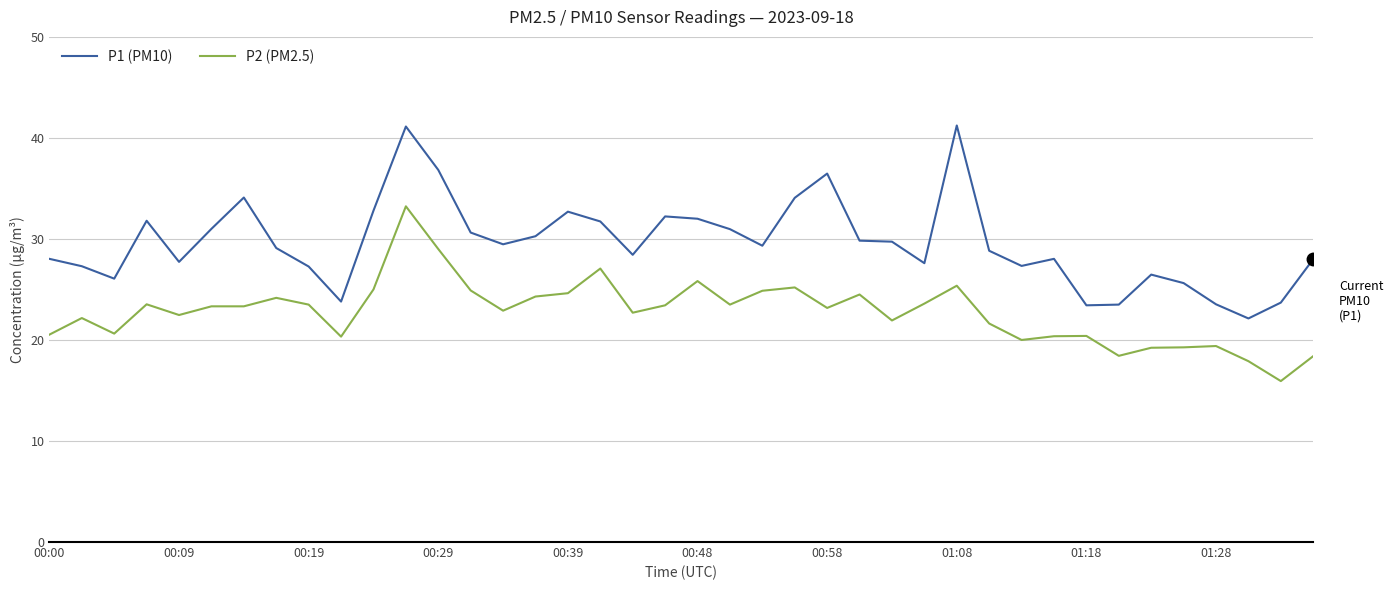

True or false: P1 (PM10) and P2 (PM2.5) cross at least once.

False